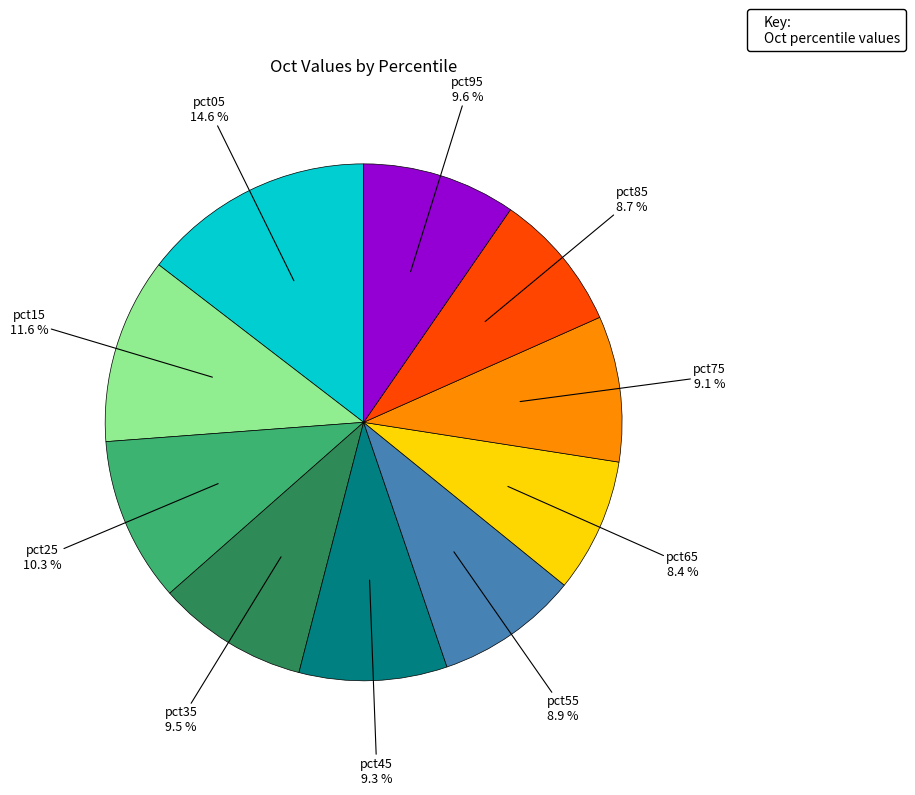

Does any single category account for the majority?

No